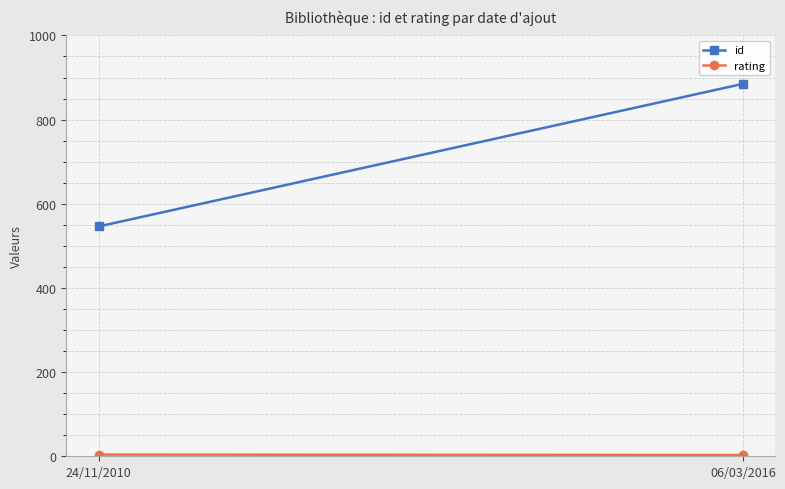

Which category has the lowest value in the rating series?

06/03/2016